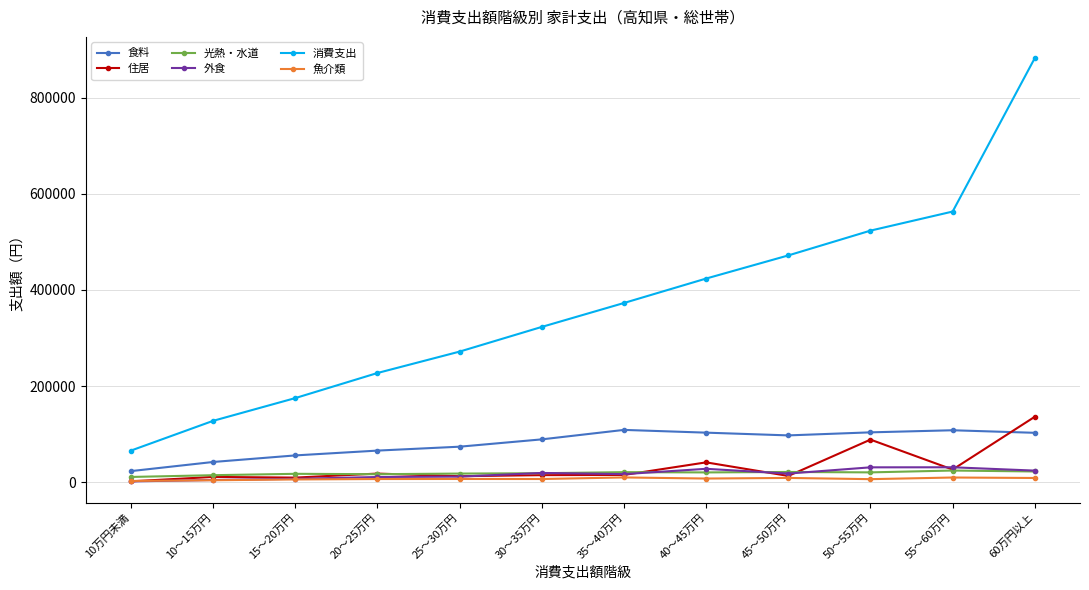

What is the smallest value displayed?

1891